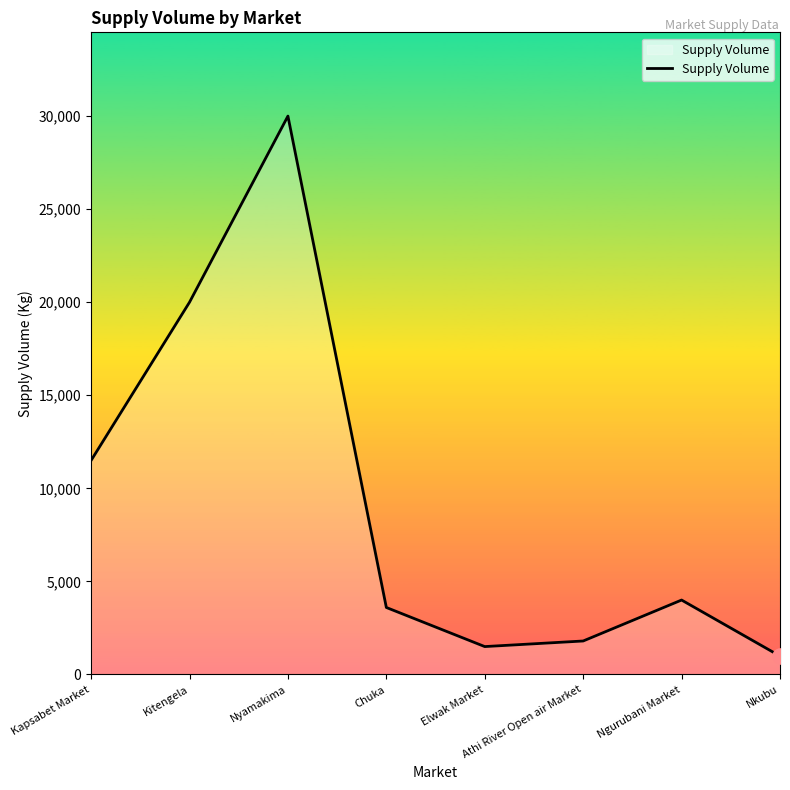

What is the ratio of the value at Athi River Open air Market to the value at Chuka?

0.5